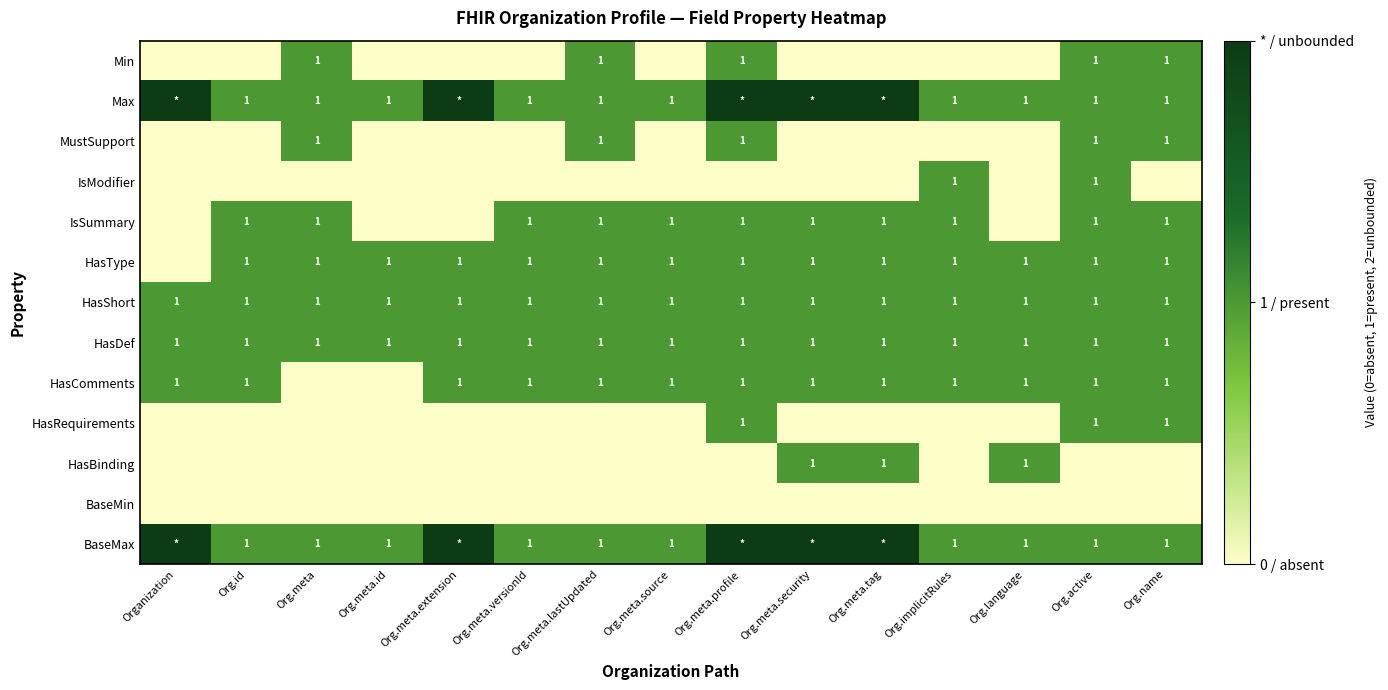

Between Org.meta.tag and Org.meta.versionId, which is larger?

Org.meta.tag